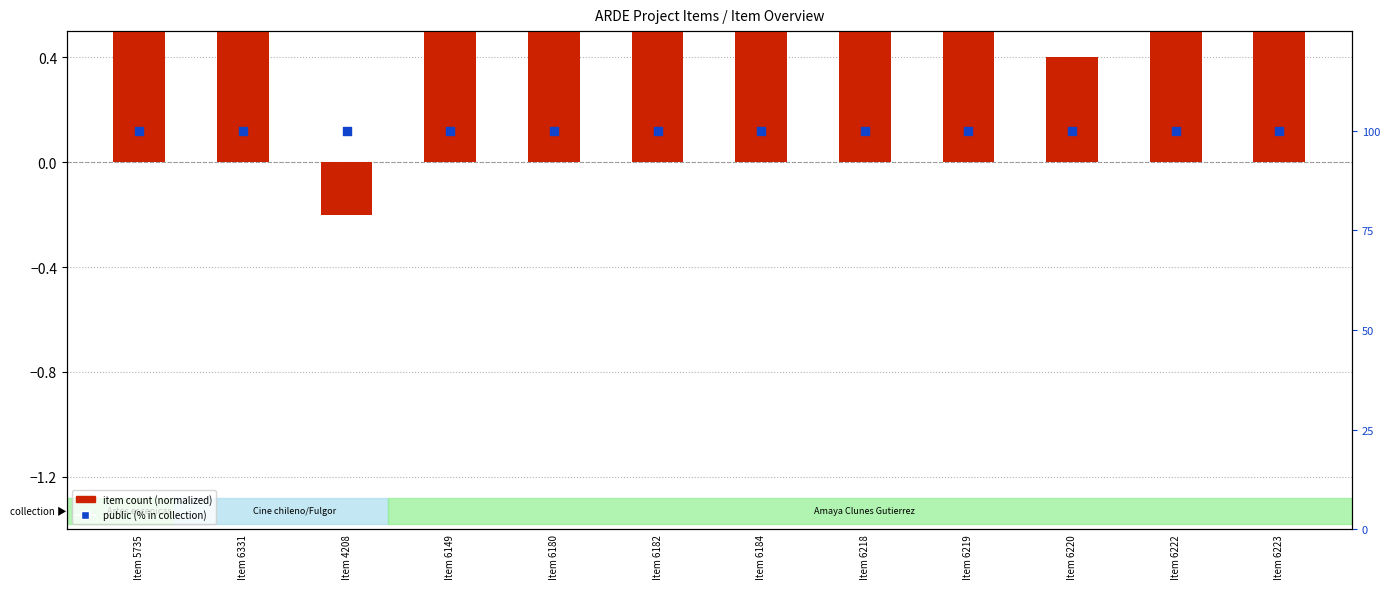

Which series has the widest spread of Y values?

item count (normalized)